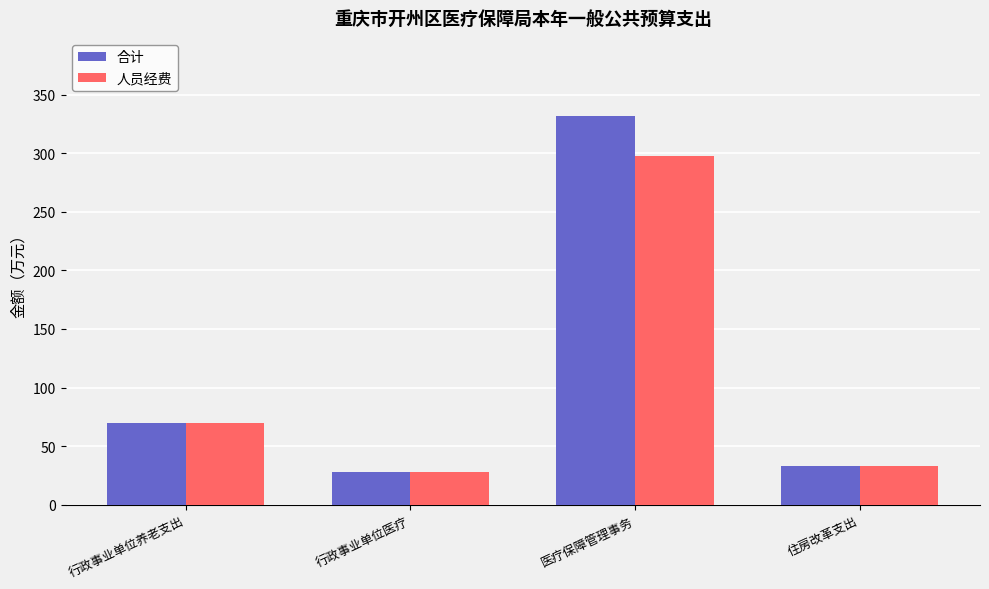

List the series in order of their overall mean, highest first.

合计, 人员经费